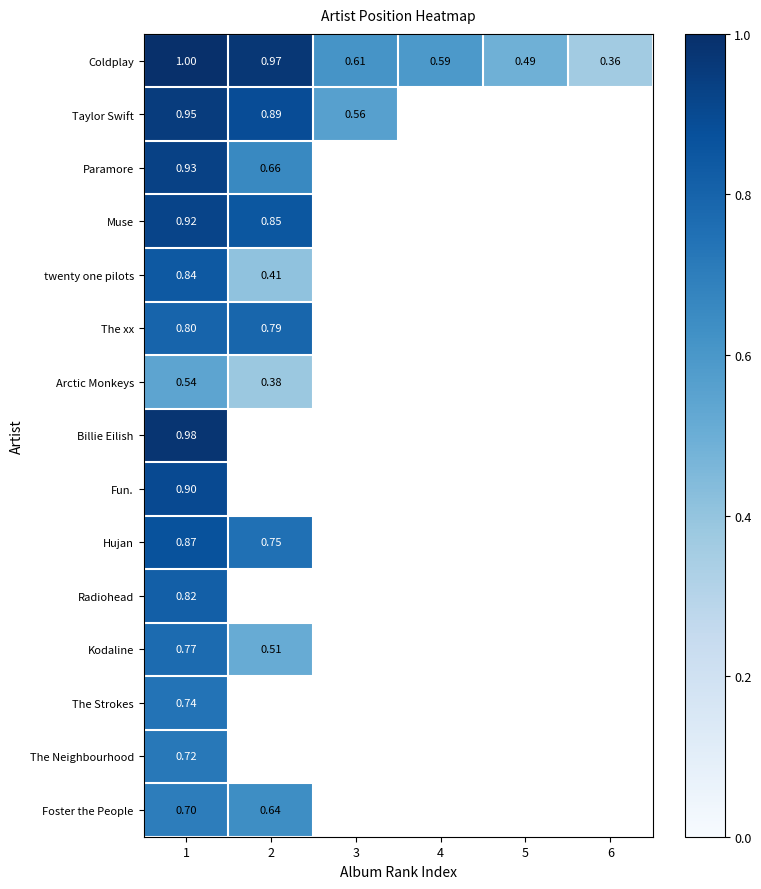

At which category is the sum across all series the highest?

1